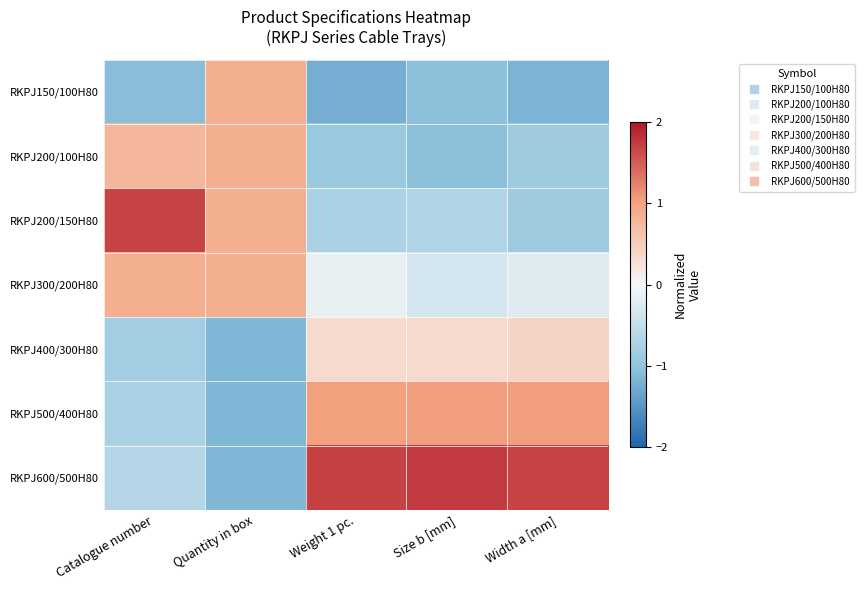

How many distinct data groups are displayed?

7